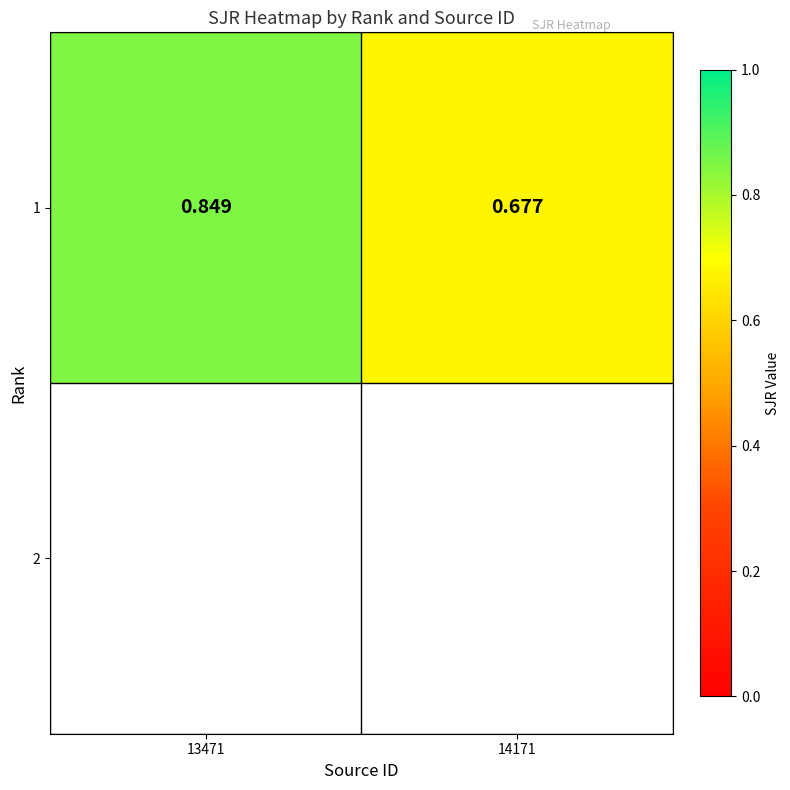

At which label is the value closest to 0?

14171